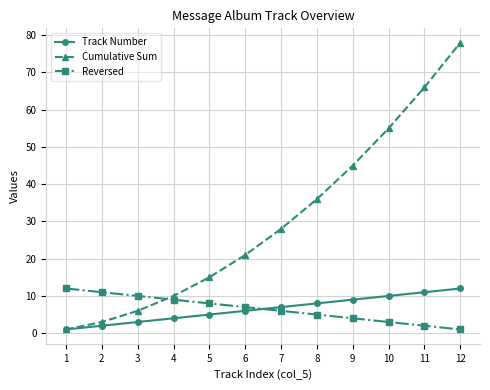

At 2, list the series in order from smallest to largest.

Track Number, Cumulative Sum, Reversed